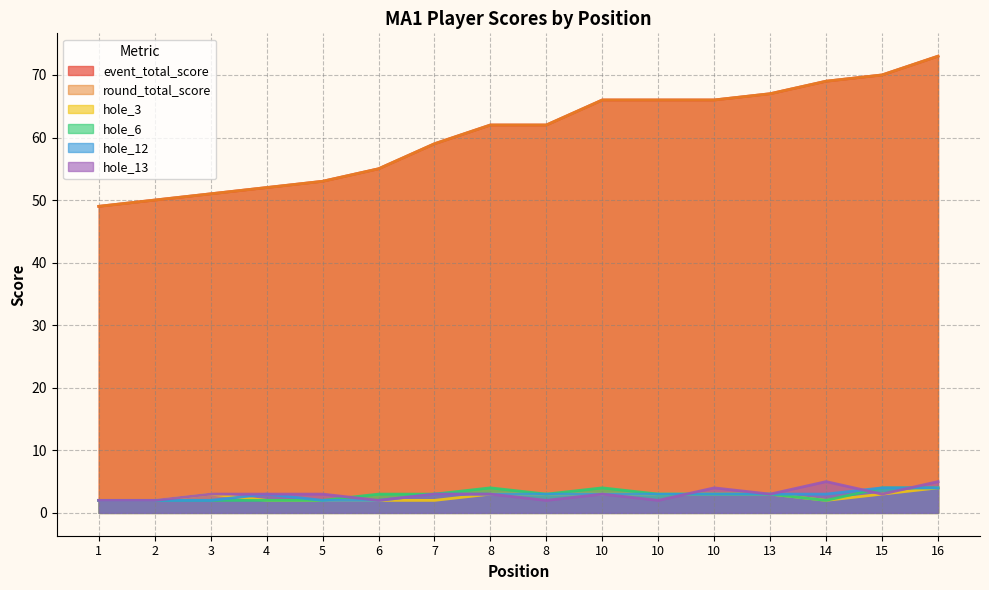

What is the highest value of the hole_3 series?

4